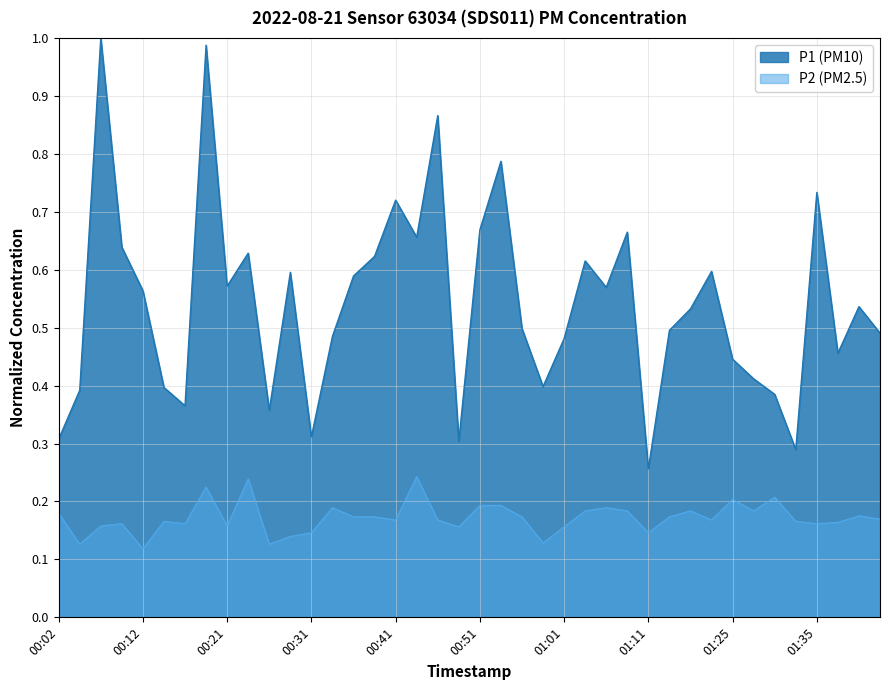

What is the difference between the highest and lowest values at 00:41?

0.6